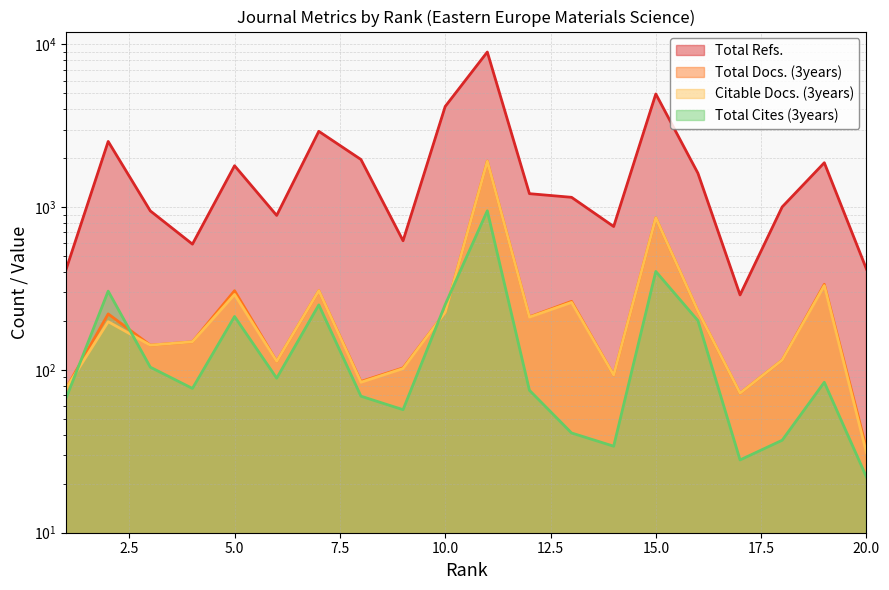

At which category does Total Cites (3years) reach its first local valley?

4